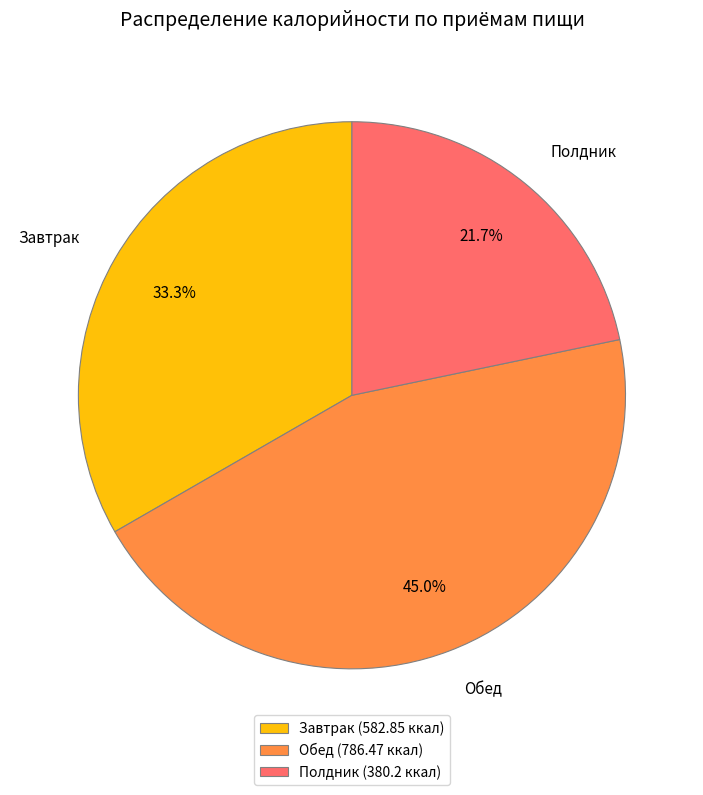

Does Завтрак account for over 50% of the chart?

No